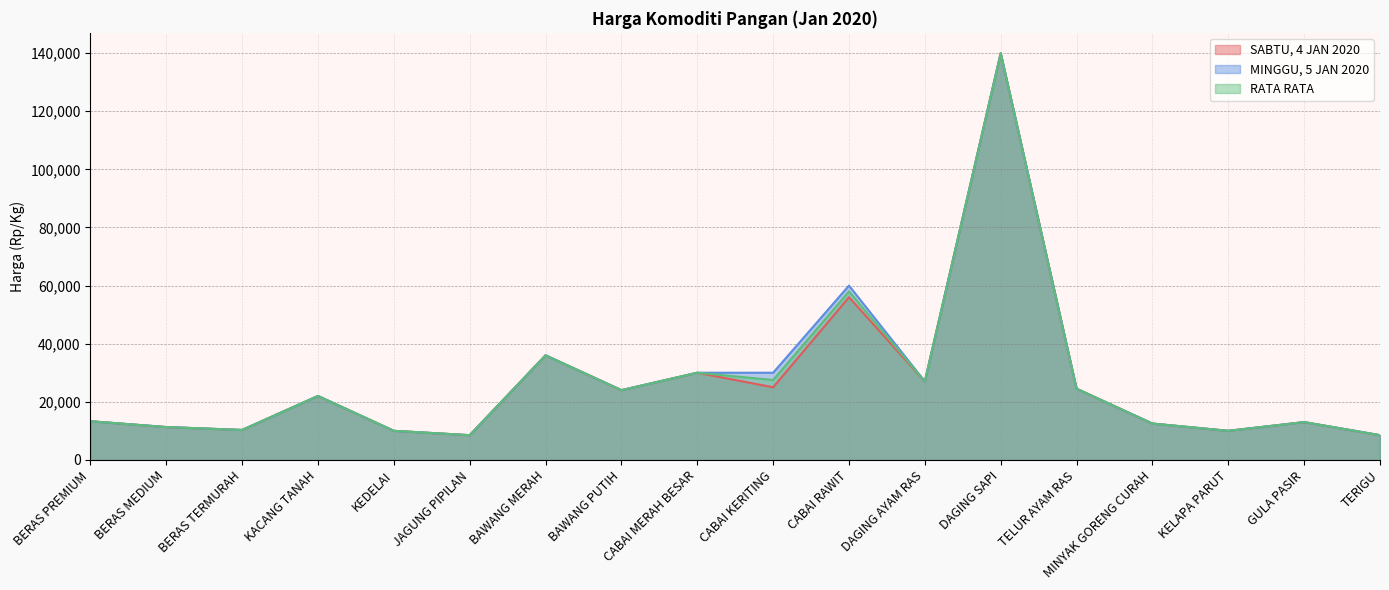

Where is the first local maximum for SABTU, 4 JAN 2020?

KACANG TANAH